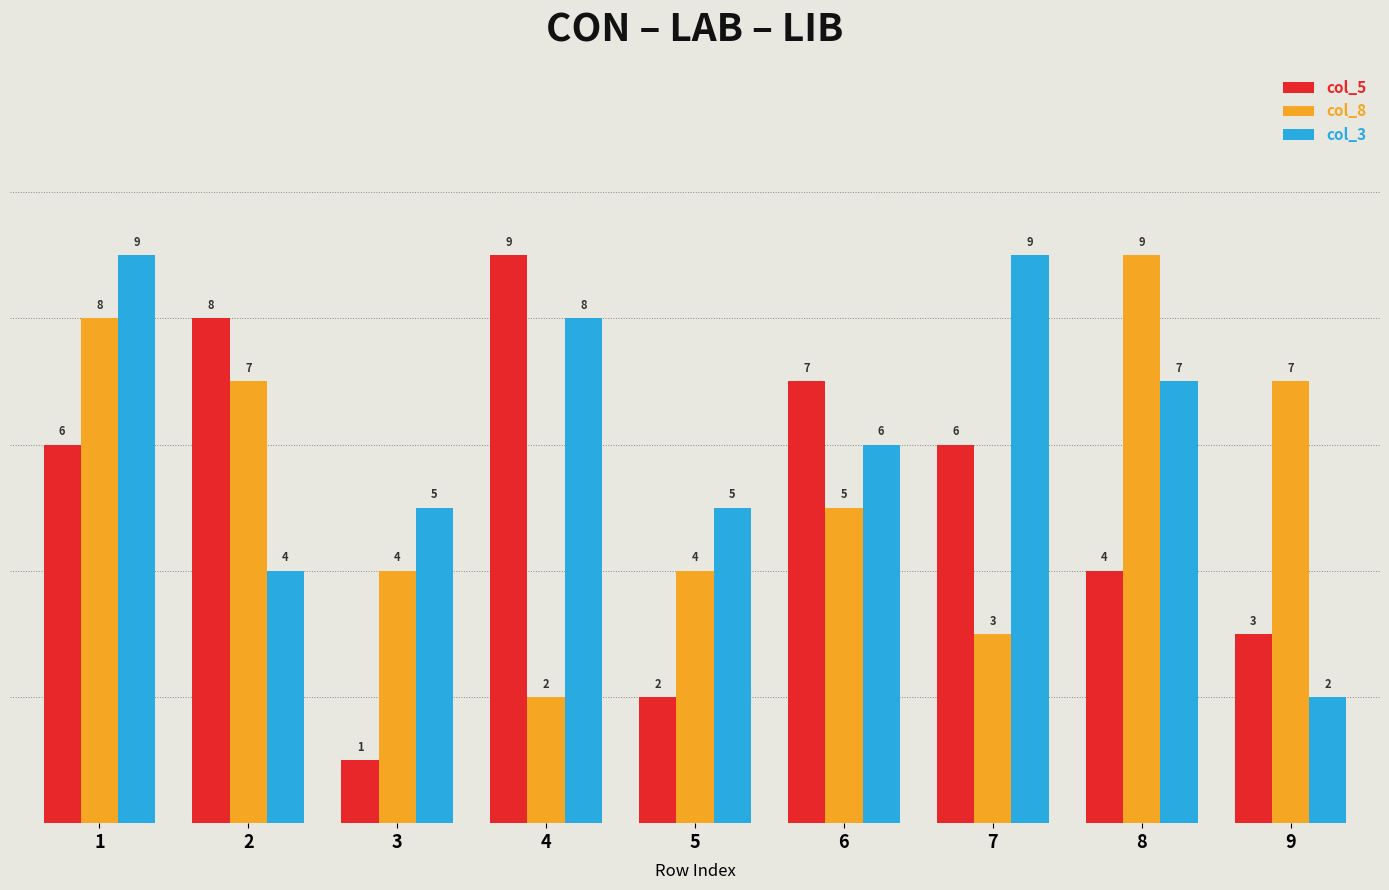

What is the approximate value of col_8 at 4?

2